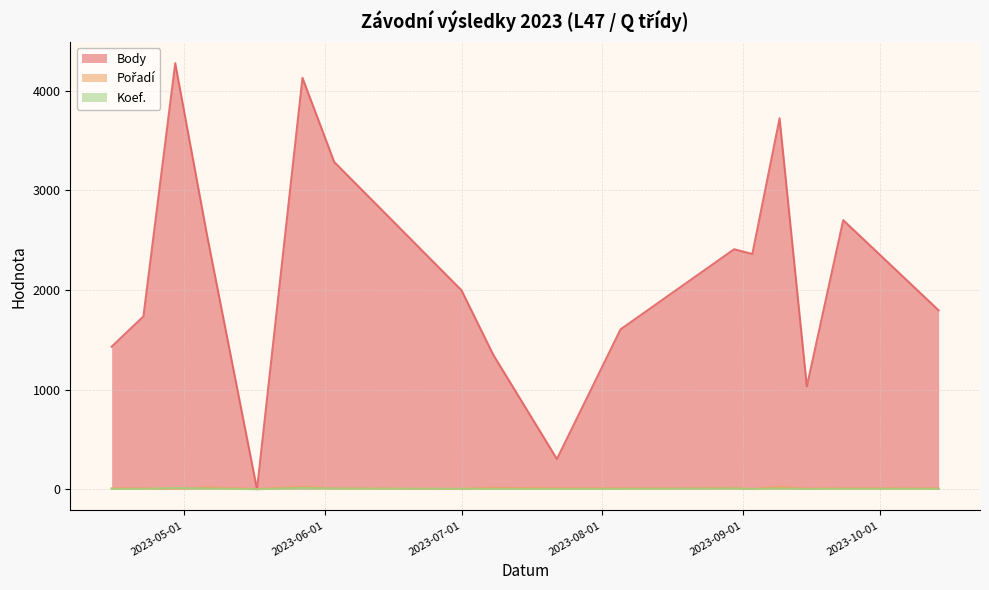

Reading left to right, extract all data points from this chart.

Body: 2023-04-15=1430	2023-04-22=1734	2023-04-29=4275	2023-05-06=2550	2023-05-17=0	2023-05-27=4128	2023-06-03=3283	2023-07-01=1996	2023-07-08=1348	2023-07-22=303	2023-08-05=1604	2023-08-30=2408	2023-09-03=2360	2023-09-09=3722	2023-09-15=1032	2023-09-23=2700	2023-10-14=1795
Pořadí: 2023-04-15=8	2023-04-22=7	2023-04-29=5	2023-05-06=18	2023-05-17=1	2023-05-27=24	2023-06-03=9	2023-07-01=2	2023-07-08=13	2023-07-22=9	2023-08-05=7	2023-08-30=12	2023-09-03=1	2023-09-09=23	2023-09-15=5	2023-09-23=8	2023-10-14=7
Koef.: 2023-04-15=3	2023-04-22=3	2023-04-29=12	2023-05-06=7	2023-05-17=0	2023-05-27=12	2023-06-03=7	2023-07-01=4	2023-07-08=3	2023-07-22=3	2023-08-05=3	2023-08-30=7	2023-09-03=2	2023-09-09=7	2023-09-15=2	2023-09-23=4	2023-10-14=3